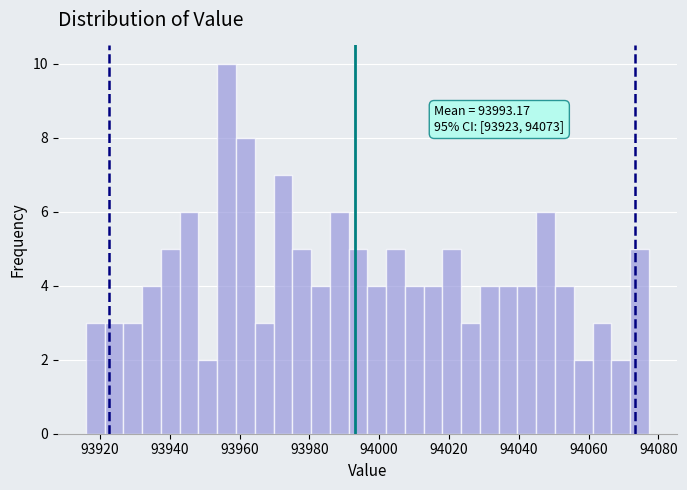

Around what value on the x-axis is the tallest bar? Give the approximate position of its centre, as read against the axis.

93956